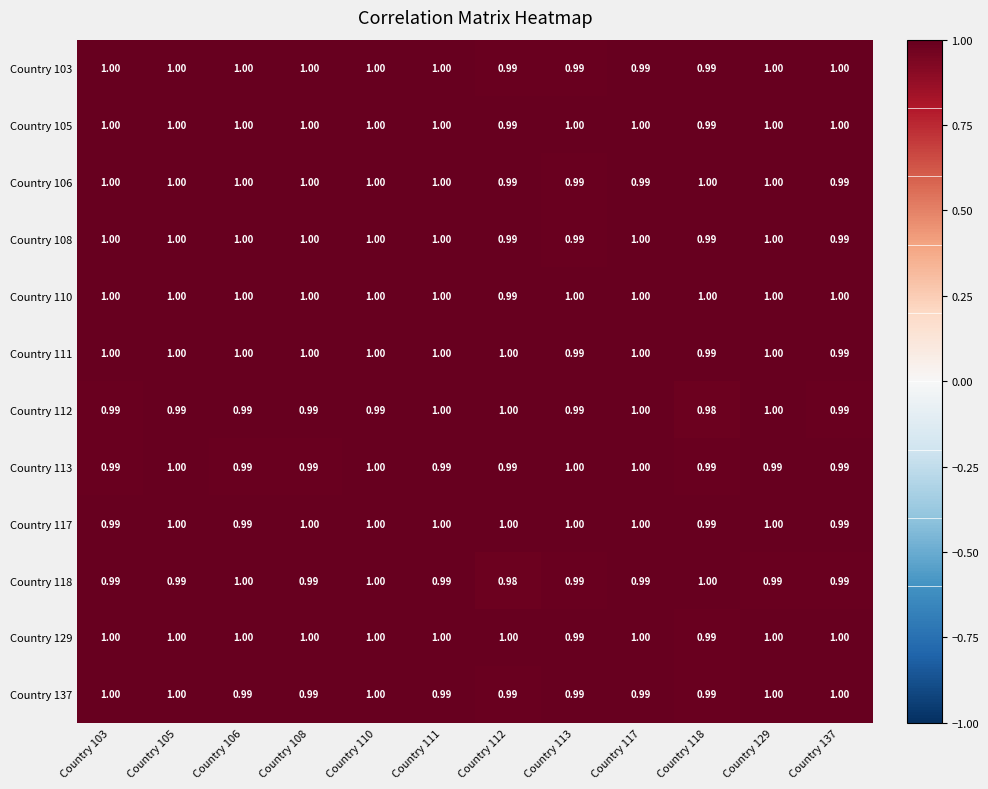

Is the value of Country 111 at Country 129 greater than the value of Country 118 at Country 117?

Yes